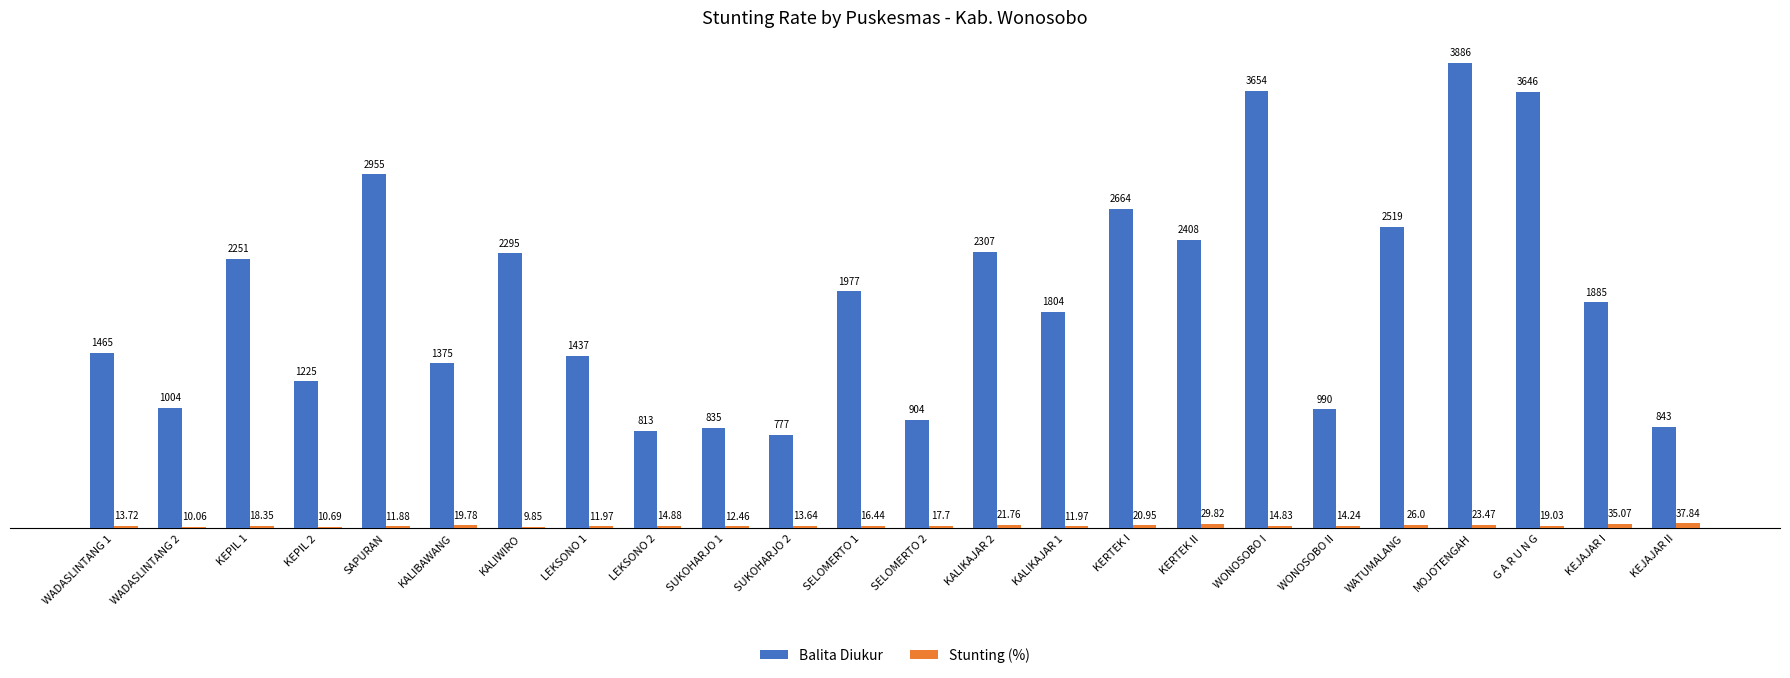

What value does the Balita Diukur series have at KERTEK I?

2664.0